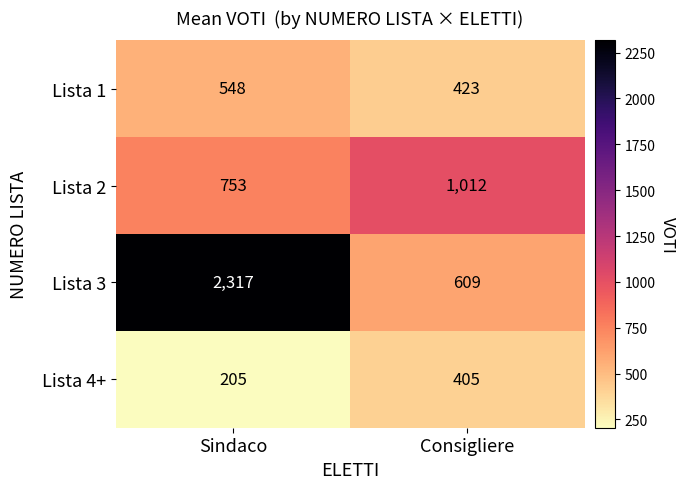

Which category has the highest value across all series?

Sindaco